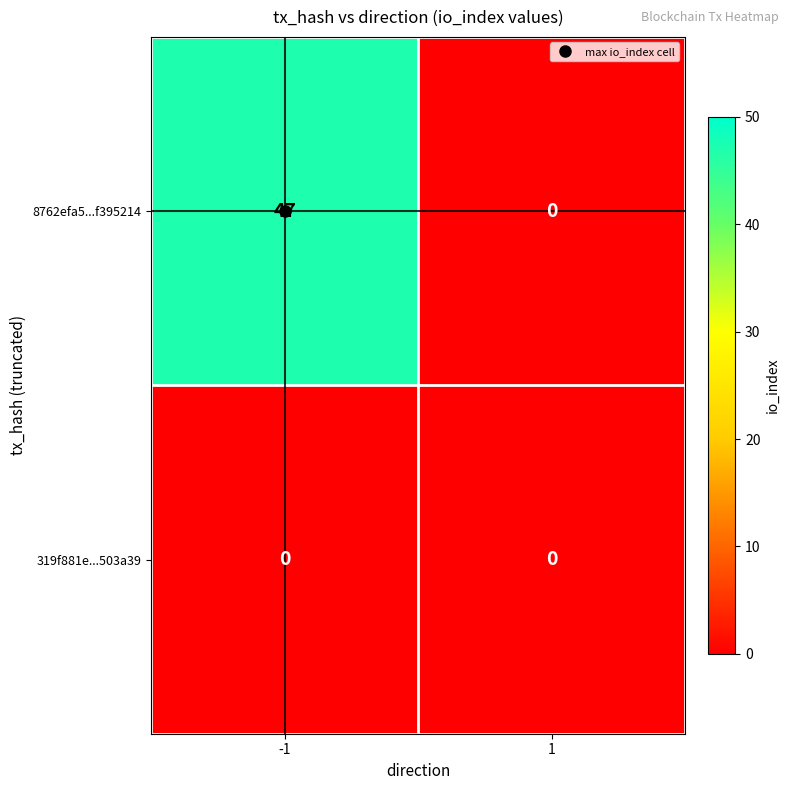

Which series changed the most between -1 and 1?

8762efa5...f395214